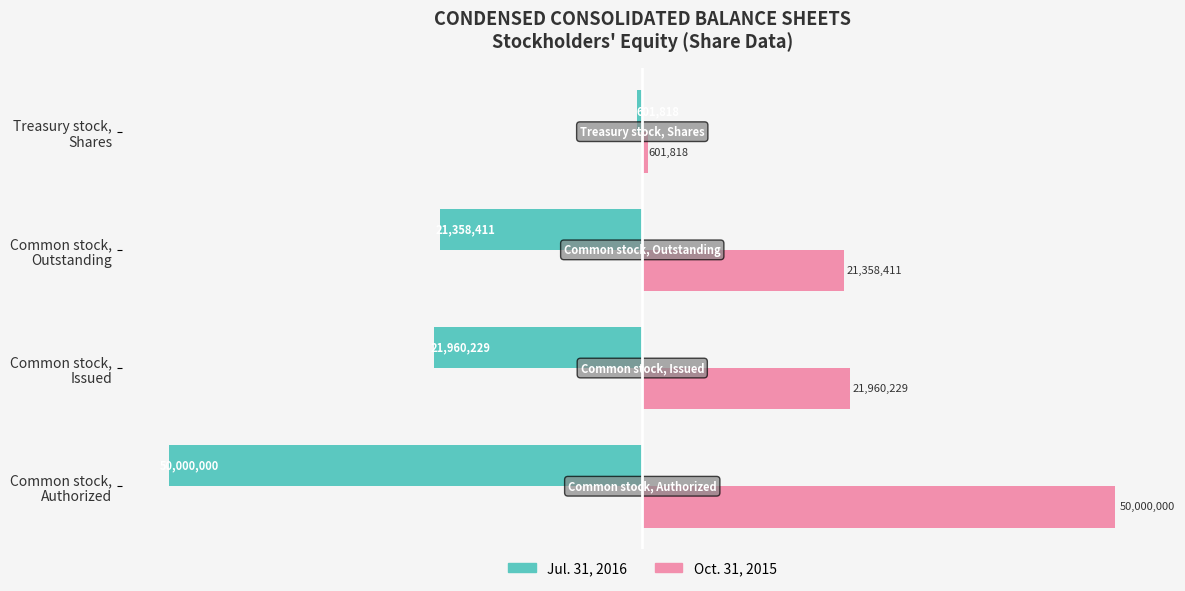

Which series has the widest spread of values?

Jul. 31, 2016